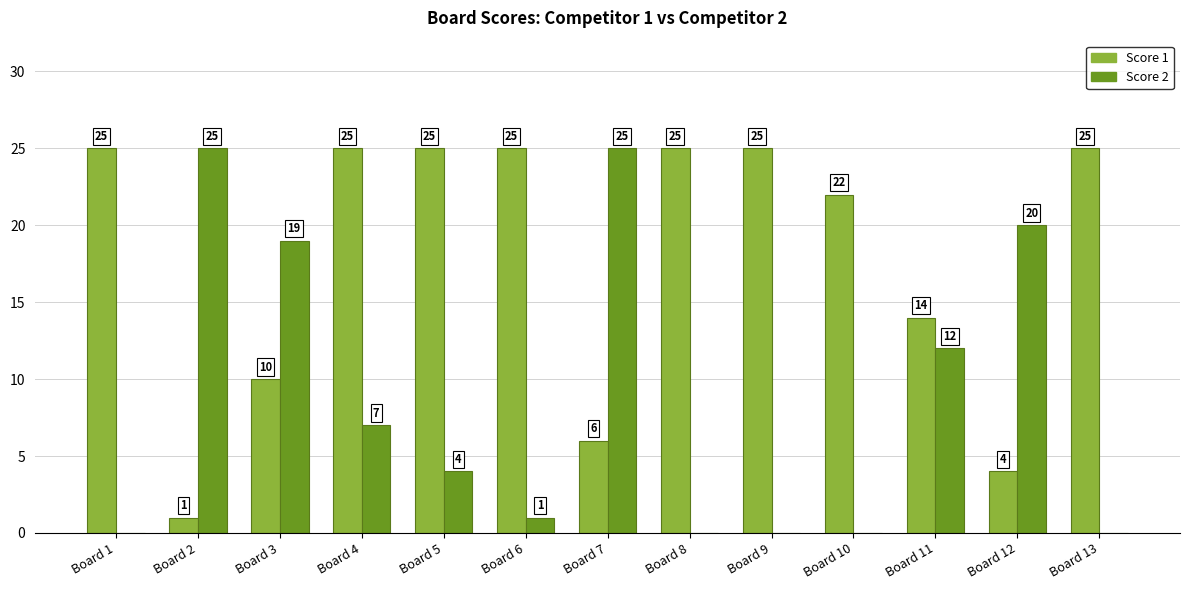

What is the sum of all Score 2 values?

113